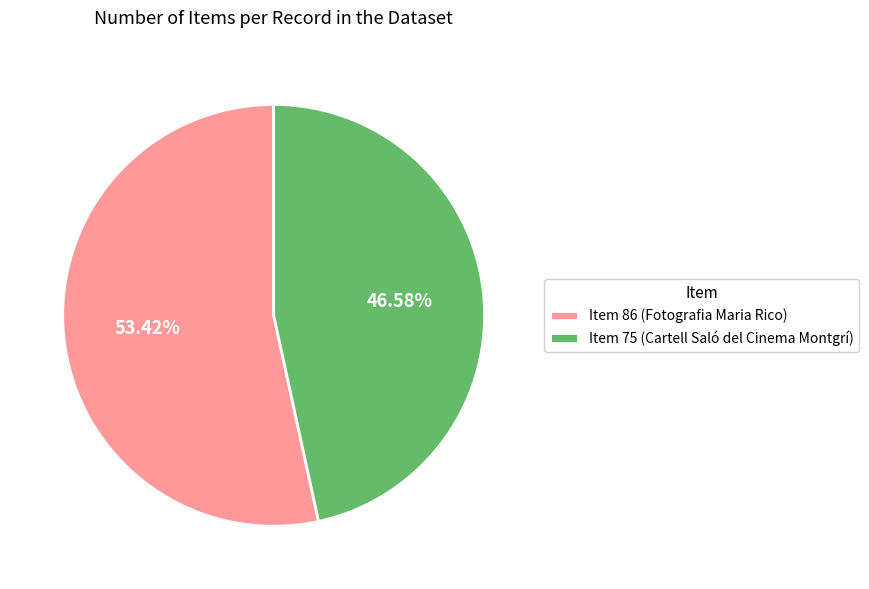

Count the number of slices in the pie.

2